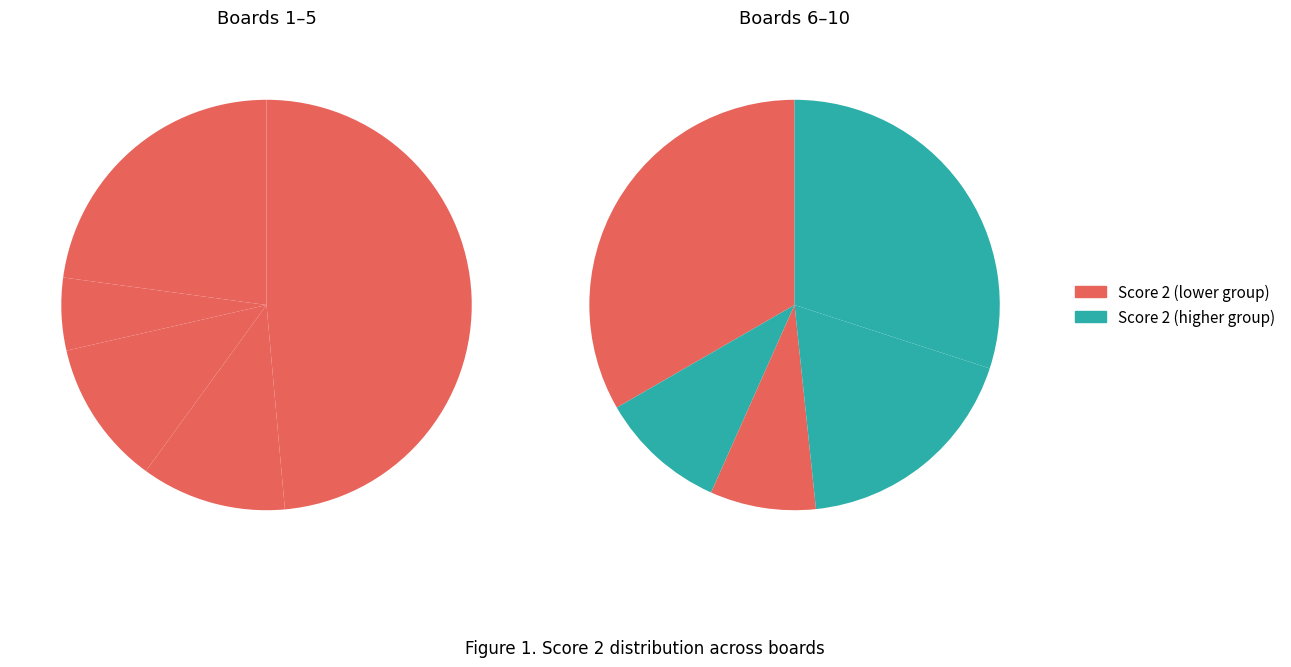

Count the number of slices in the pie.

10